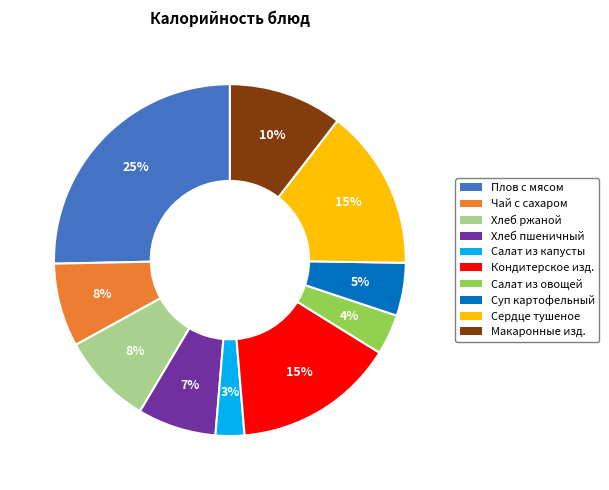

Is the sum of Чай с сахаром and Суп картофельный greater than half?

No